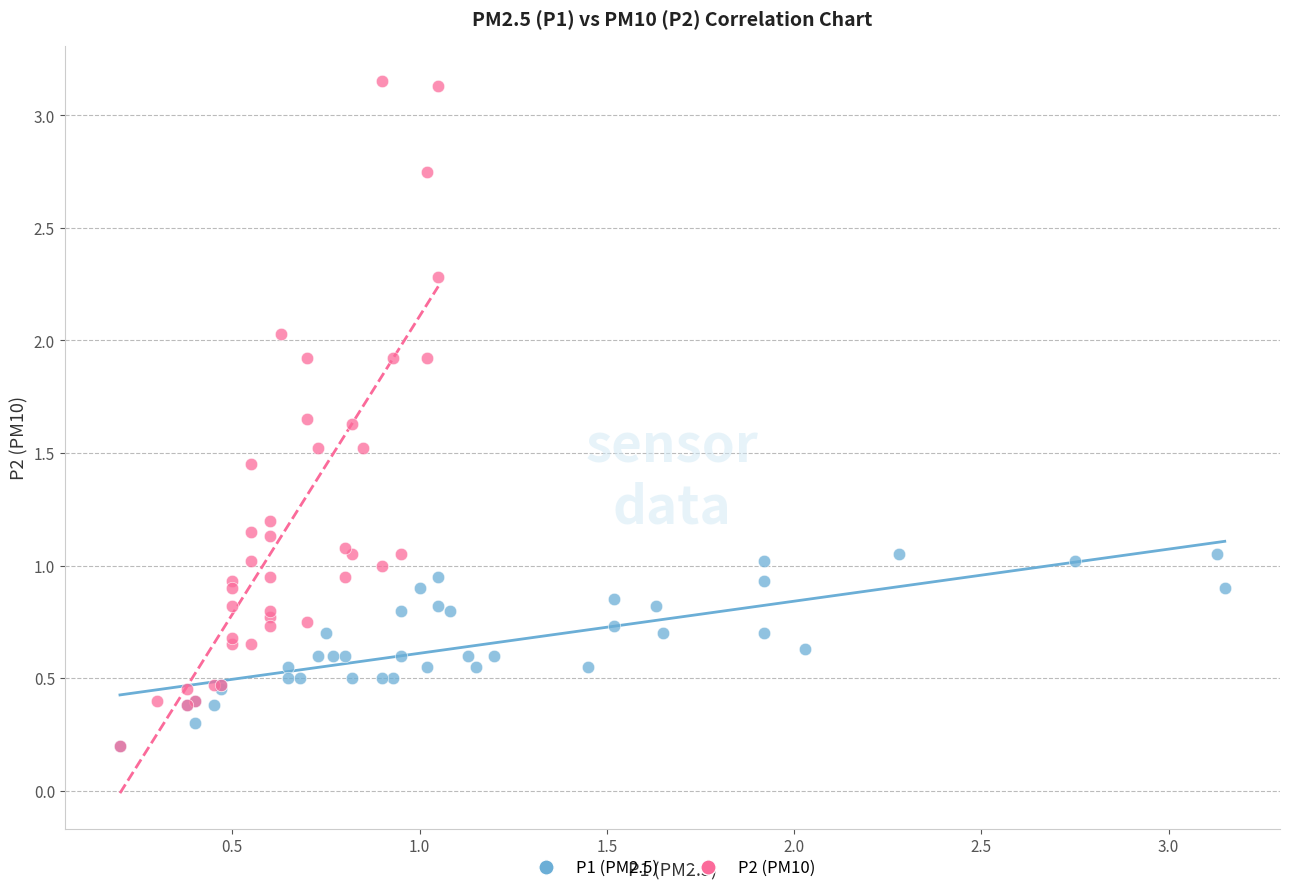

Which series has the widest spread of Y values?

P2 (PM10)